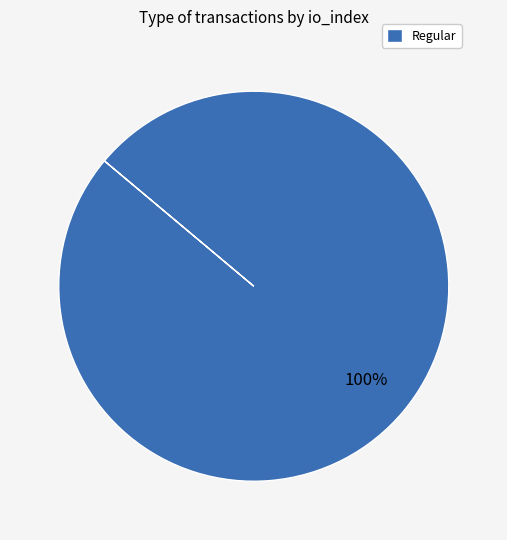

How many segments does this pie chart have?

1